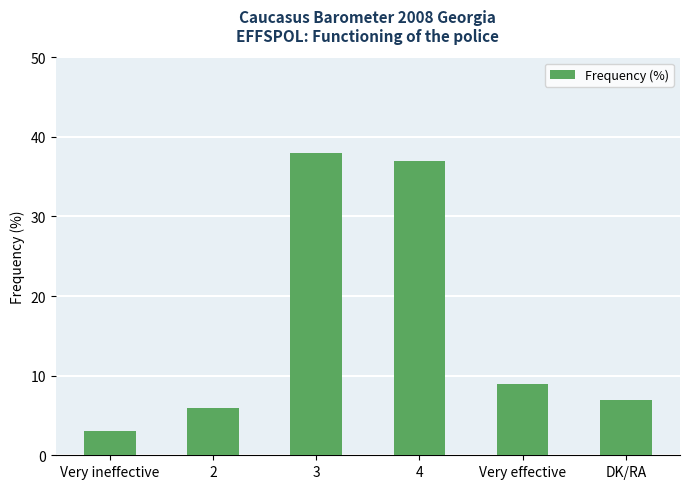

At which label does the data first exceed 9?

3